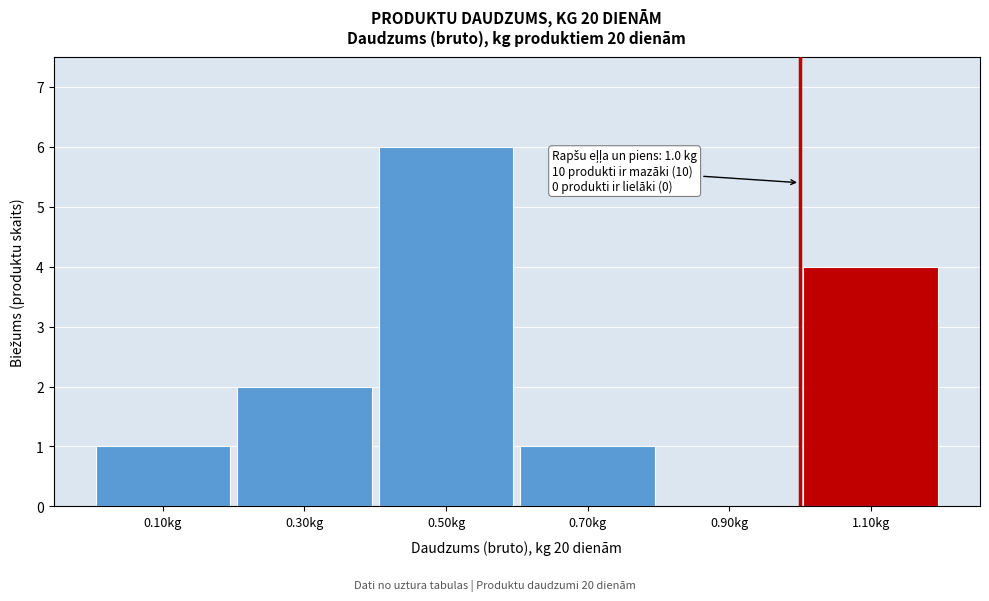

Which range on the x-axis has the tallest bar?

0.4 to 0.6